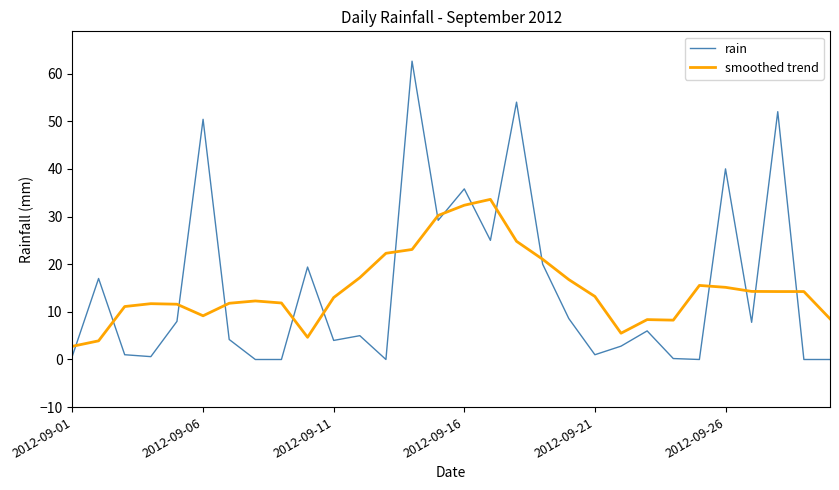

How many intersections are there between rain and smoothed trend?

16